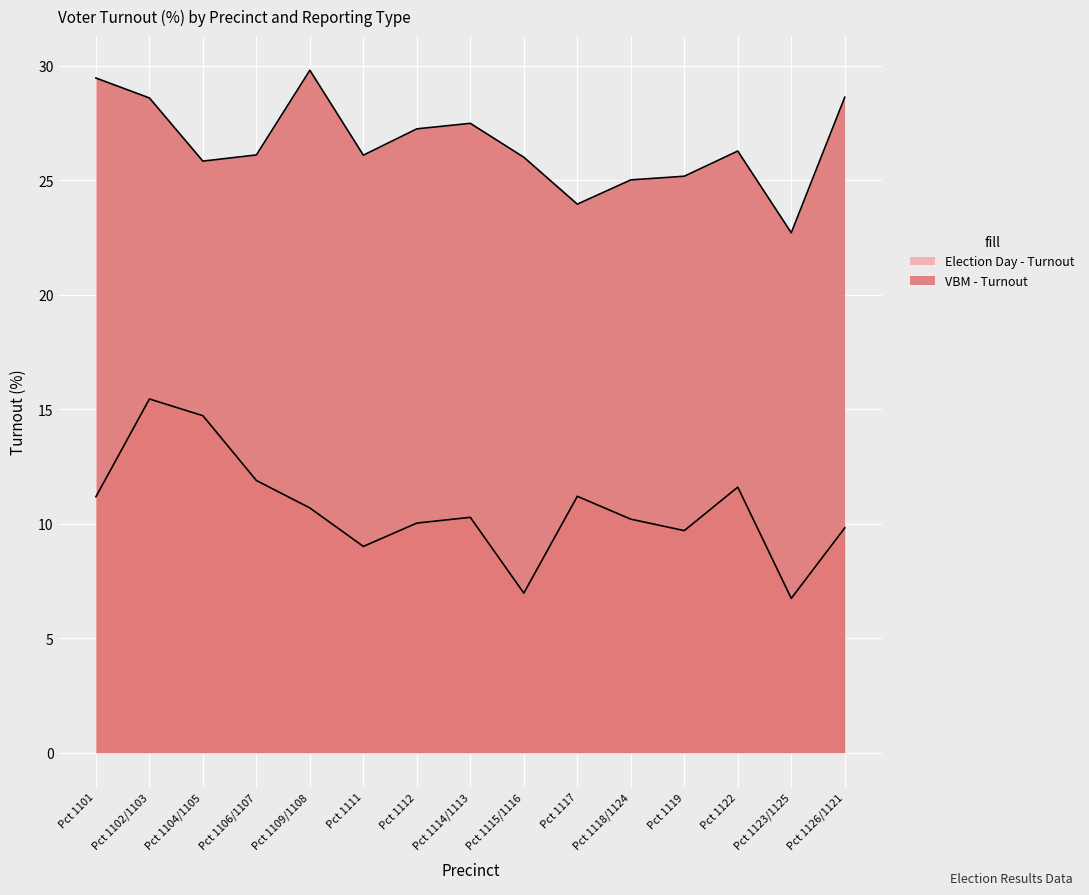

In Election Day - Turnout, how many points are lower than both neighbors (excluding endpoints)?

4